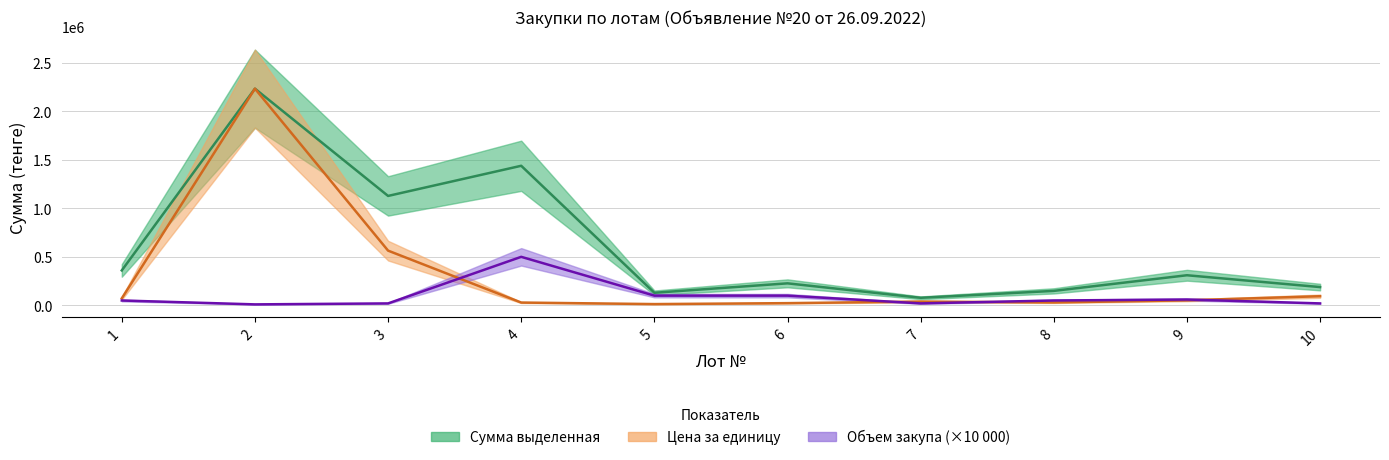

What are all the series names shown in the legend?

Сумма выделенная, Цена за единицу, Объем закупа (×10 000)